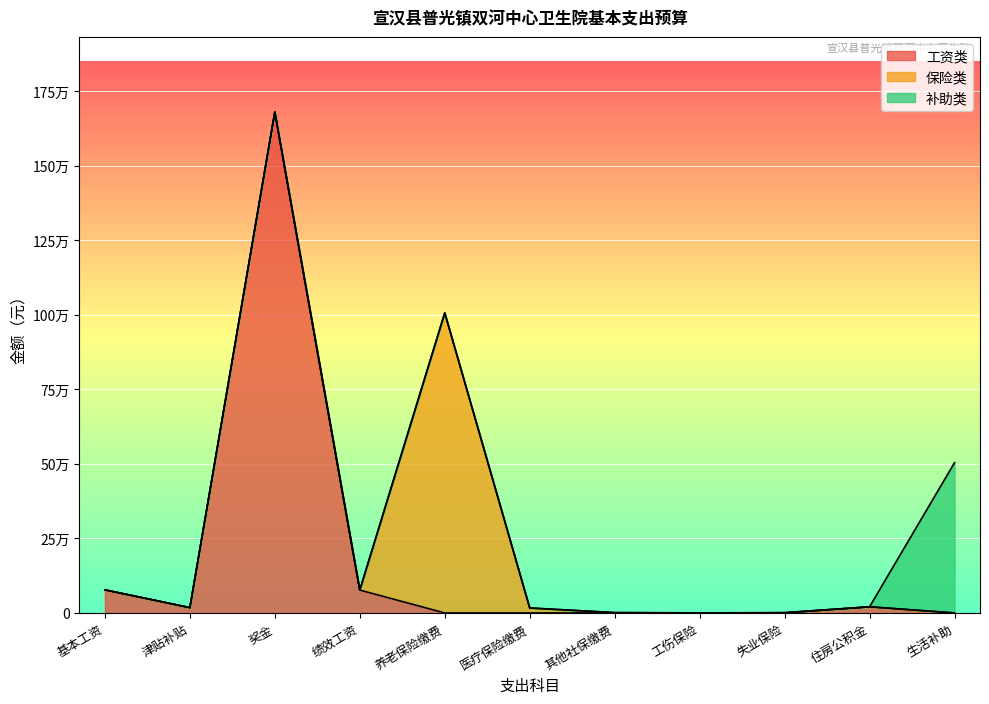

True or false: 奖金 and 基本工资 intersect in this chart.

False